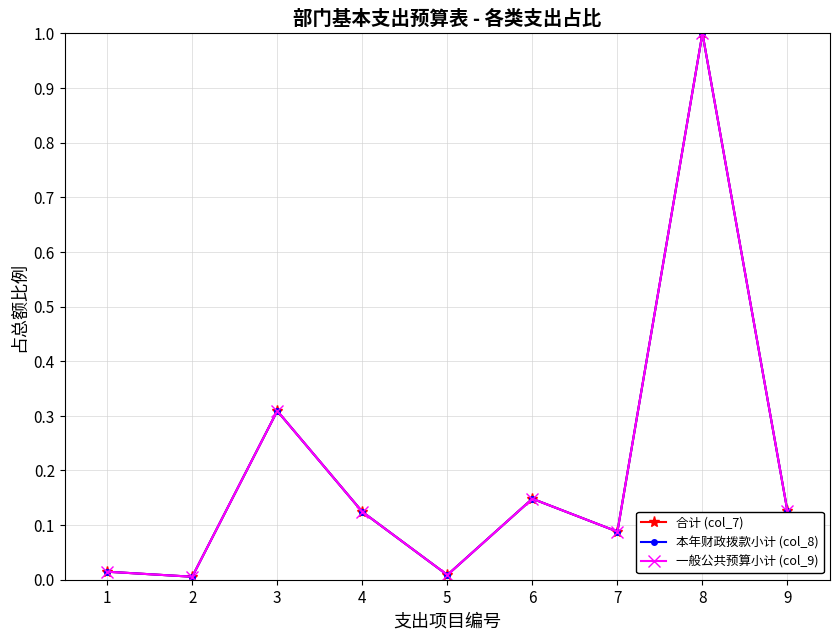

Does the chart display data point markers on the line(s)?

Yes